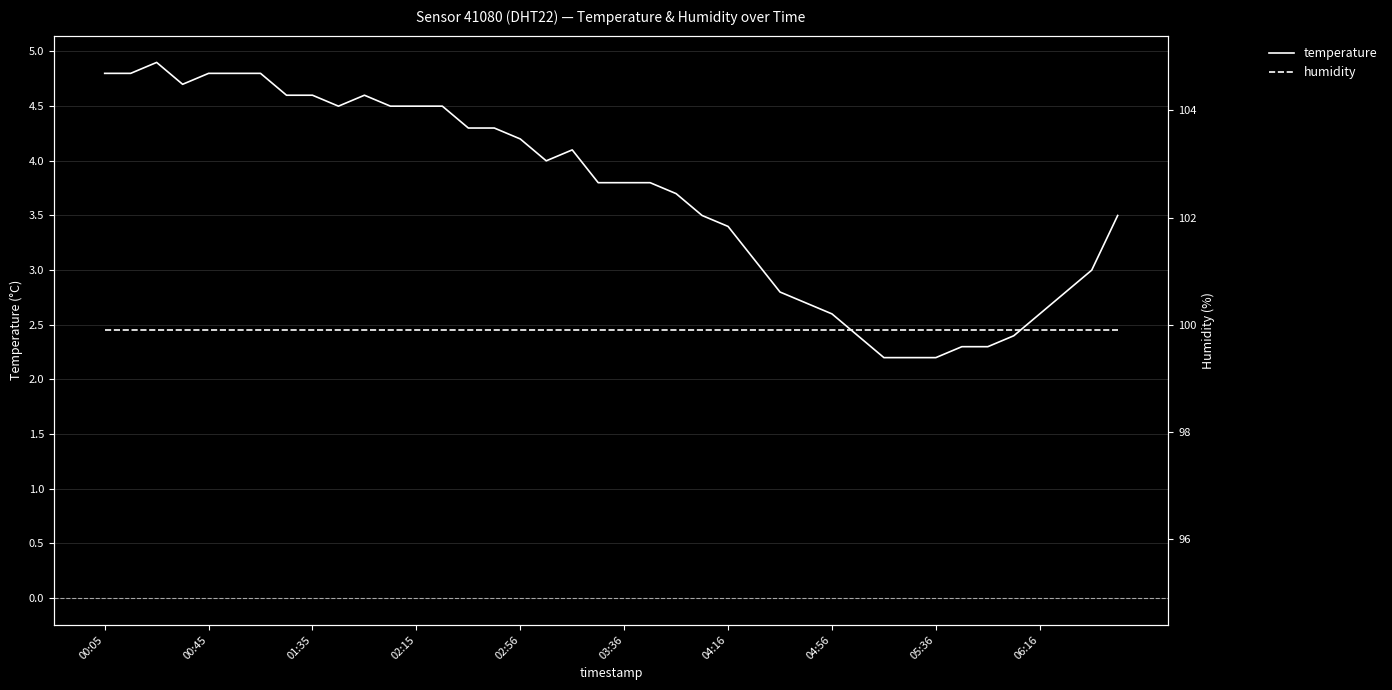

In temperature, how many points are lower than both neighbors (excluding endpoints)?

3